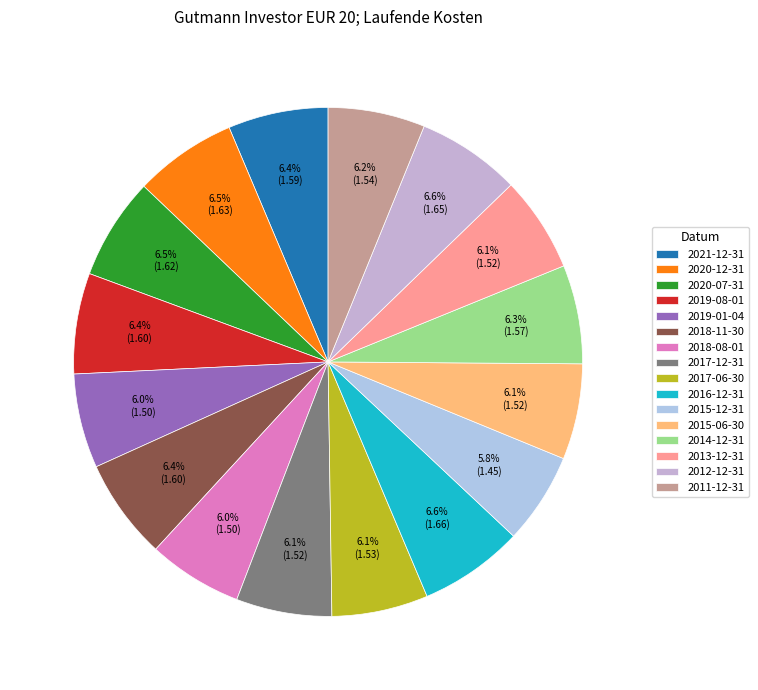

Which has a higher value, 2015-12-31 or 2020-12-31?

2020-12-31